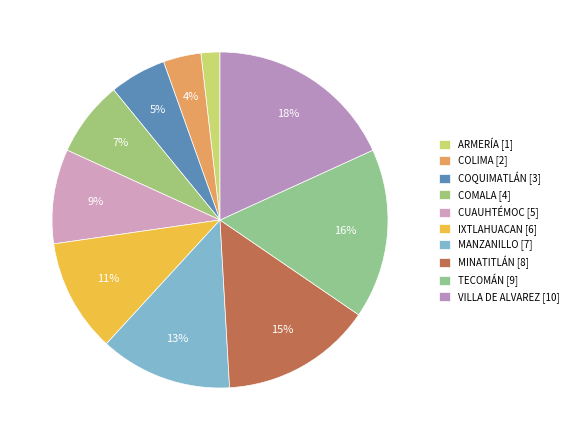

Count the number of slices in the pie.

10